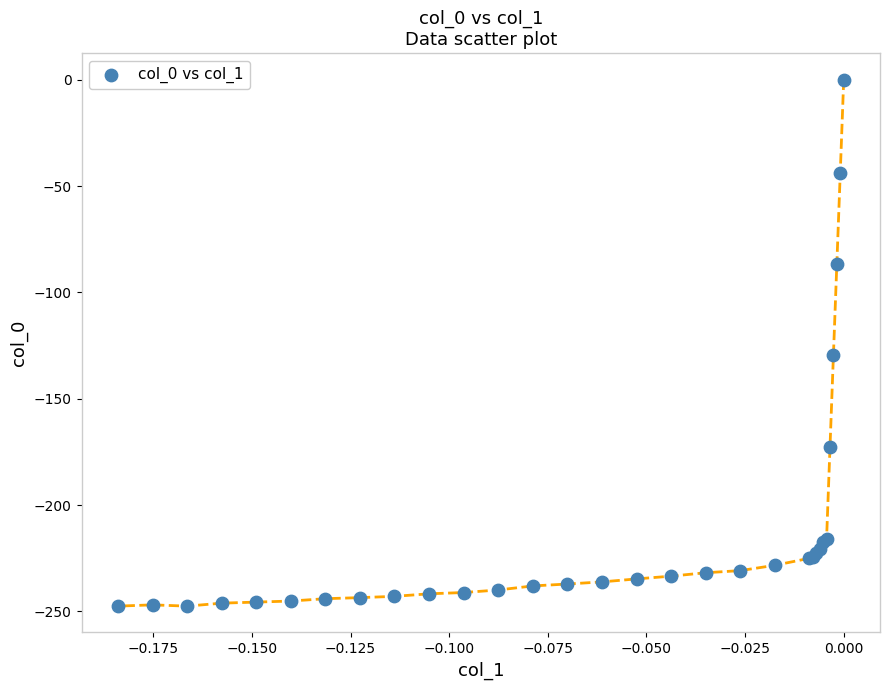

What Y value in the scatter plot is closest to -123?

-129.6